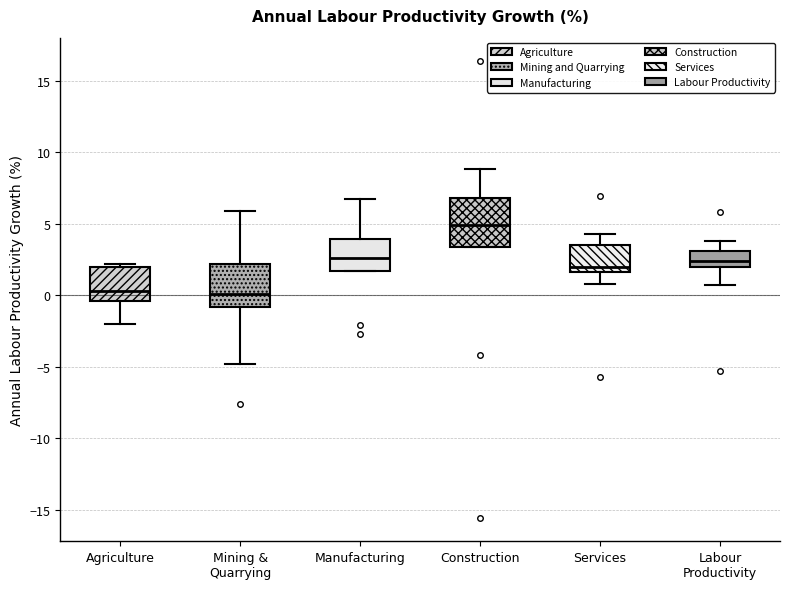

Where is the lower edge of the box for Agriculture on the y-axis? The values are not printed on the chart, so give them approximately, as read against the axis.

-0.5